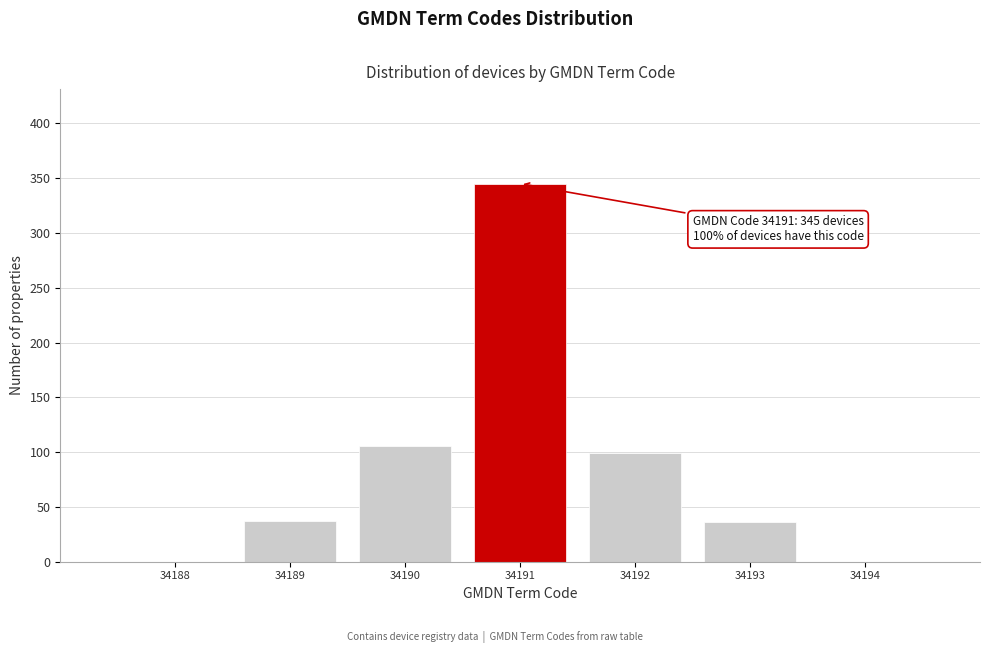

Over which range of the x-axis is the bar tallest?

34190.5 to 34191.5